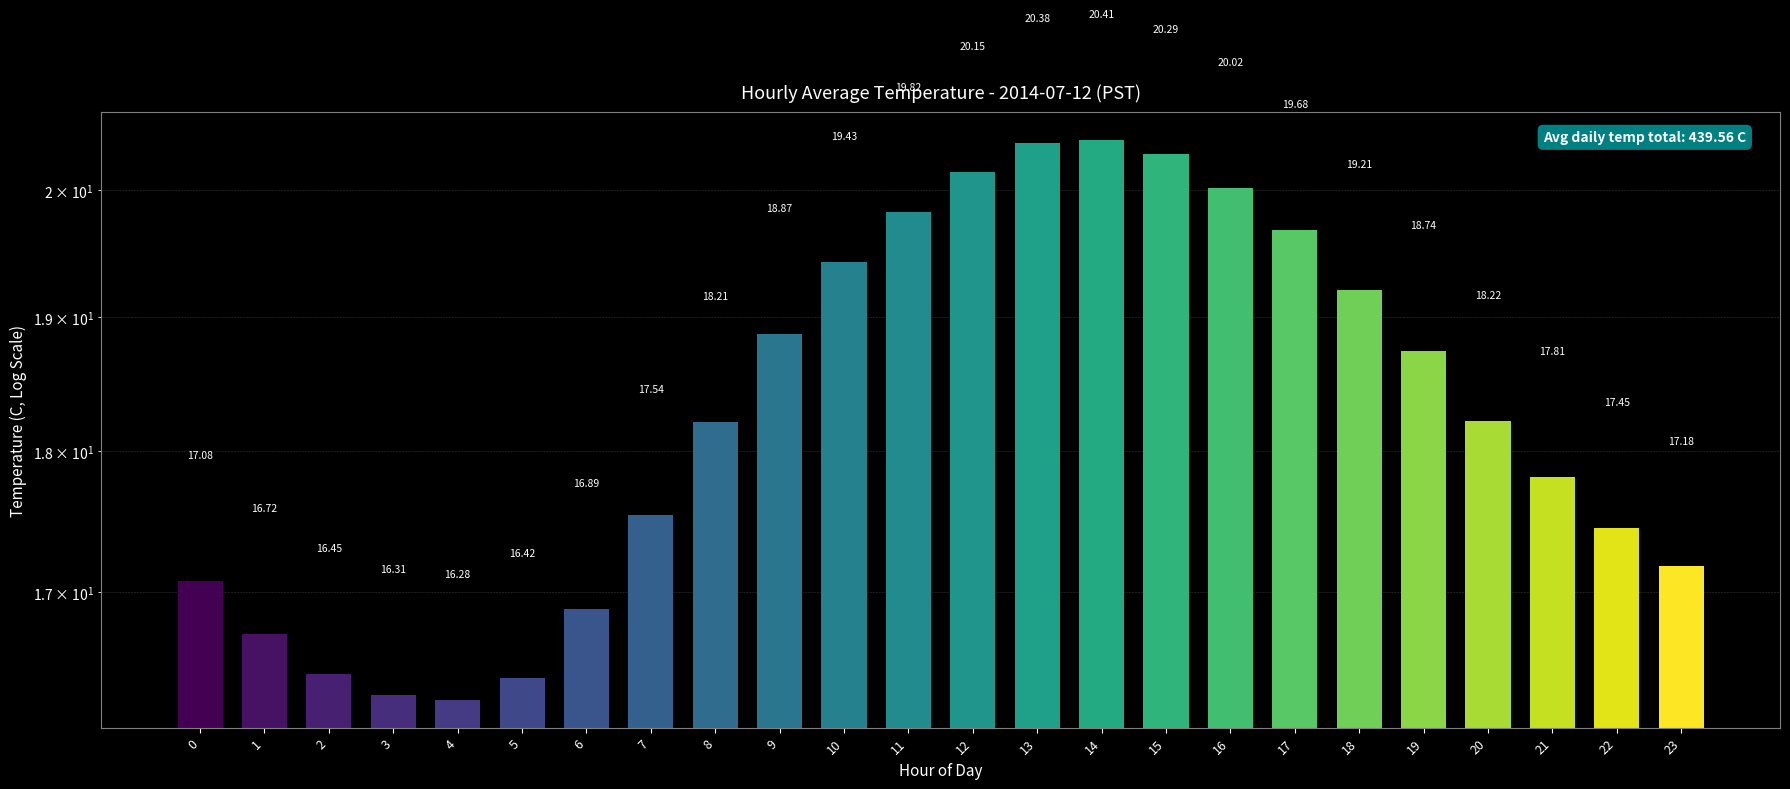

What is the change in value from 5 to 21?

+1.4